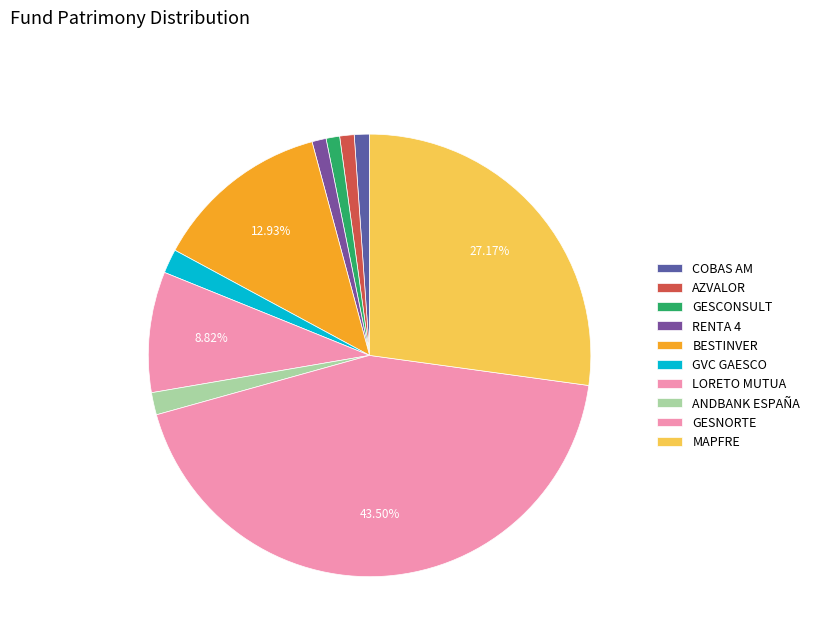

What is the ratio of the value at GESCONSULT to the value at BESTINVER?

0.1